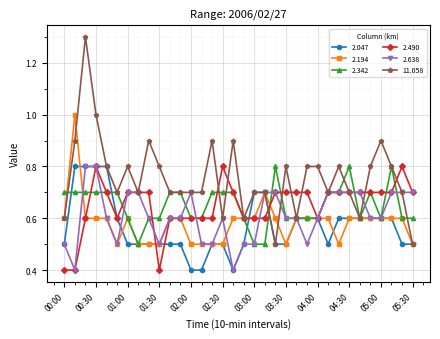

Which series has the largest total across all categories?

11.058